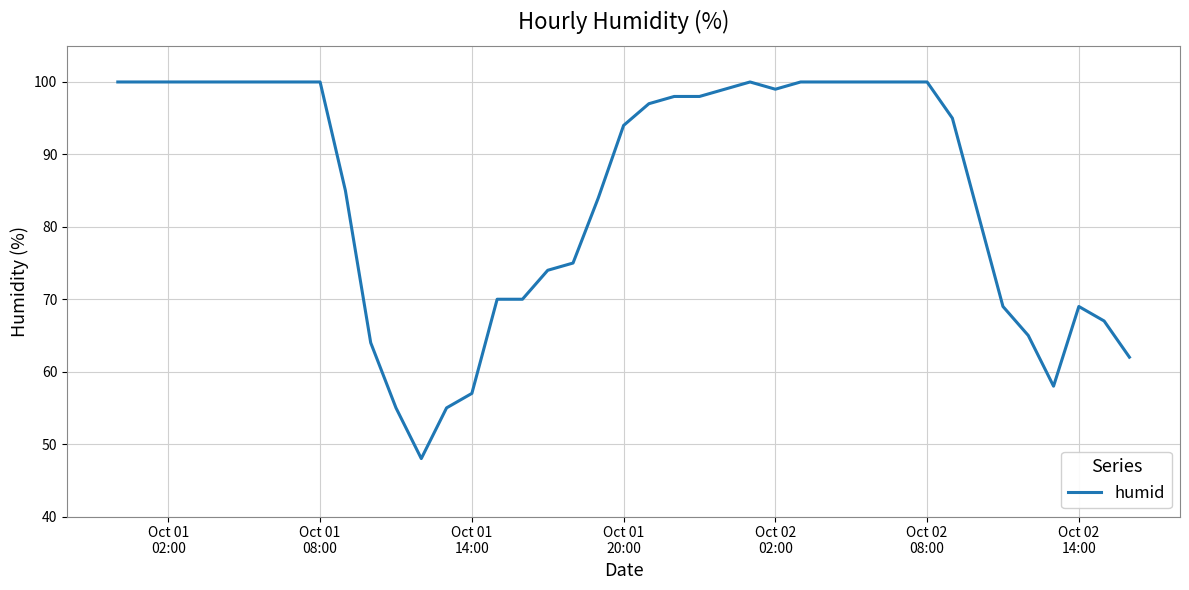

What is the maximum value shown in the chart?

100